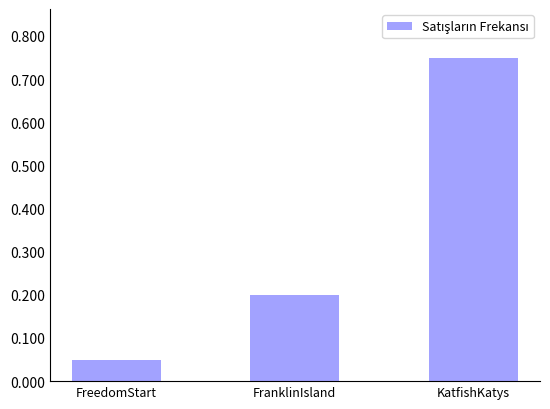

List the labels in order of value, largest first.

KatfishKatys, FranklinIsland, FreedomStart